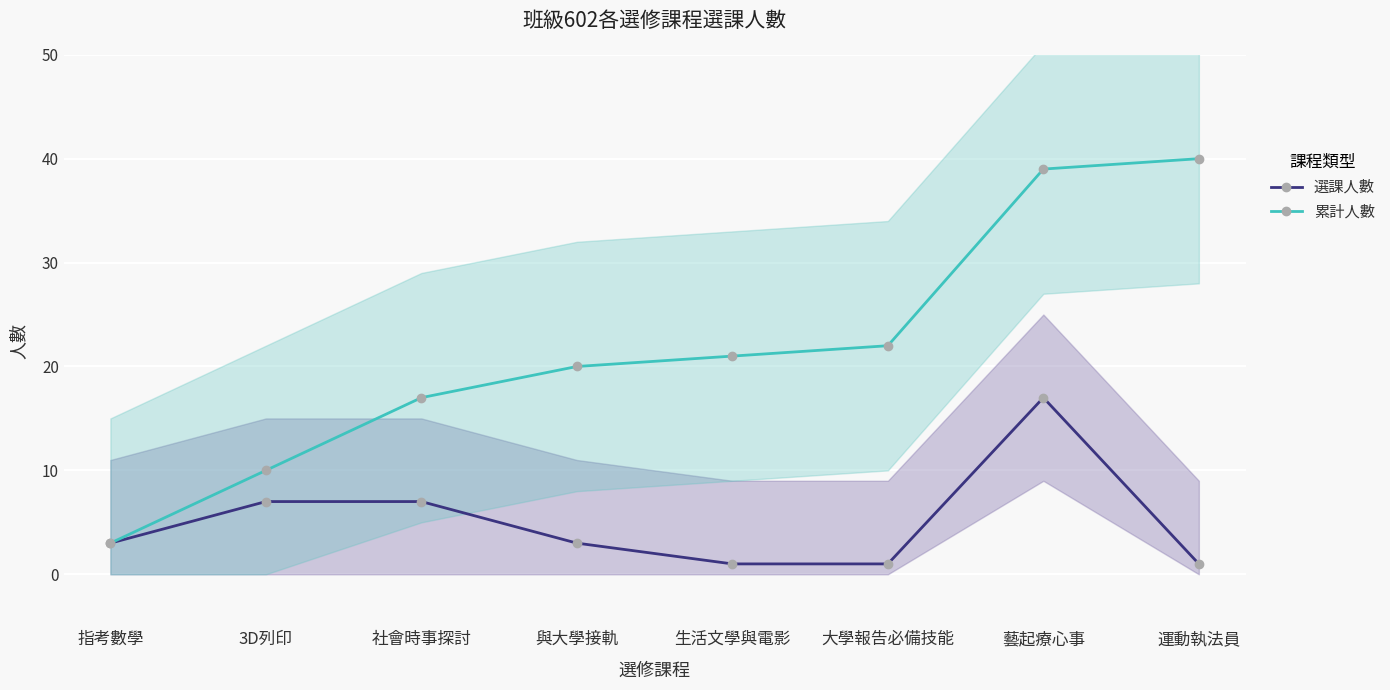

What is the difference between the highest and lowest values at 社會時事探討?

10